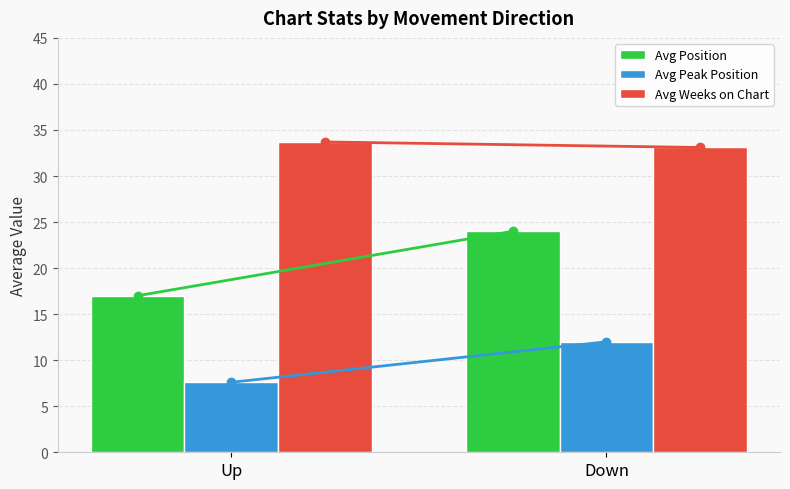

What is the total value across all series at Up?

58.3